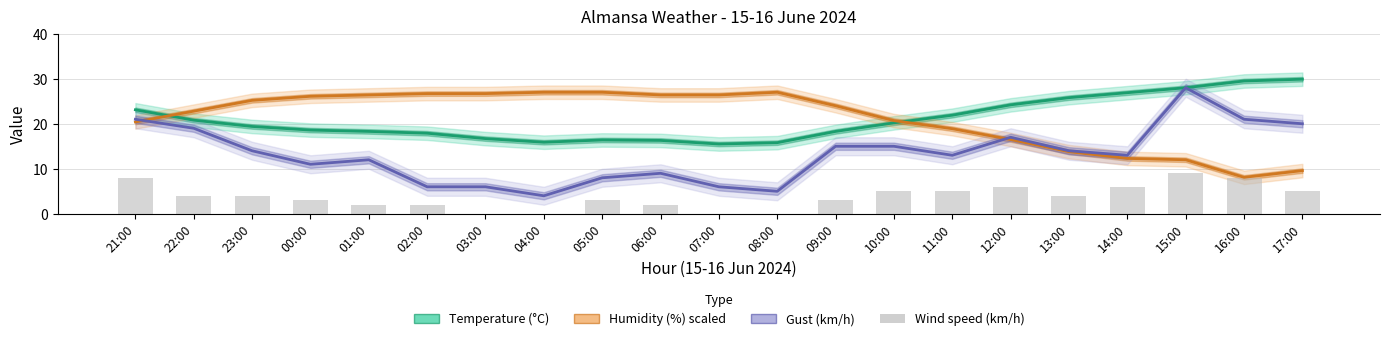

What is the label of the 13th bar from the right?

05:00